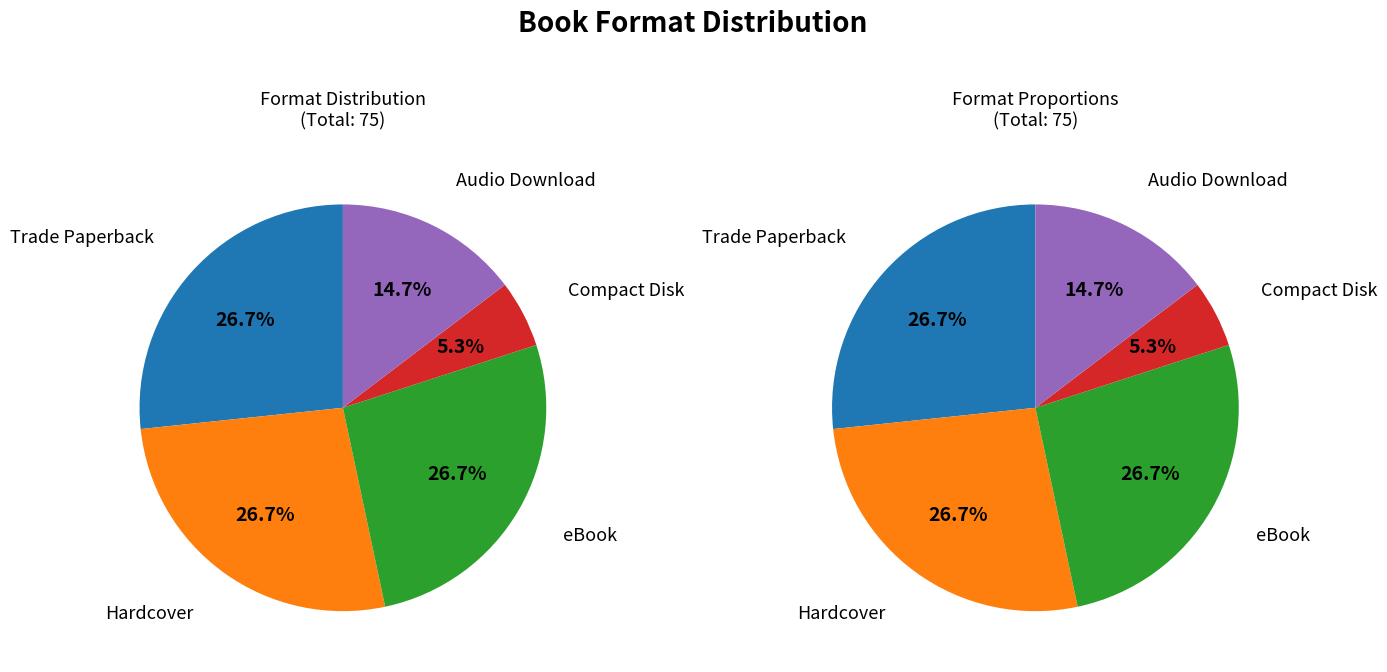

Which category has the biggest portion of the pie?

Trade Paperback